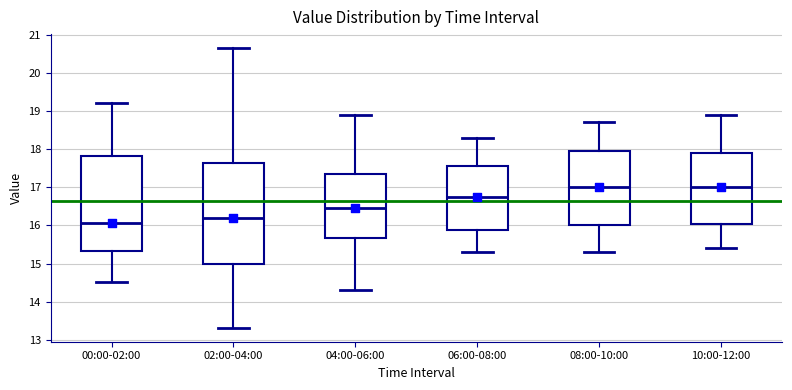

Reading left to right, transcribe this box plot: for each box, give where its median line is, the range the box spans, and where its two whiskers end, as read against the y-axis. The values are not printed on the chart, so give them approximately, as read against the axis.

00:00-02:00: median 16.1, box 15.3 to 17.8, whiskers 14.5 to 19.2
02:00-04:00: median 16.2, box 15.0 to 17.6, whiskers 13.3 to 20.7
04:00-06:00: median 16.5, box 15.7 to 17.4, whiskers 14.3 to 18.9
06:00-08:00: median 16.8, box 15.9 to 17.6, whiskers 15.3 to 18.3
08:00-10:00: median 17.0, box 16.0 to 18.0, whiskers 15.3 to 18.7
10:00-12:00: median 17.0, box 16.1 to 17.9, whiskers 15.4 to 18.9